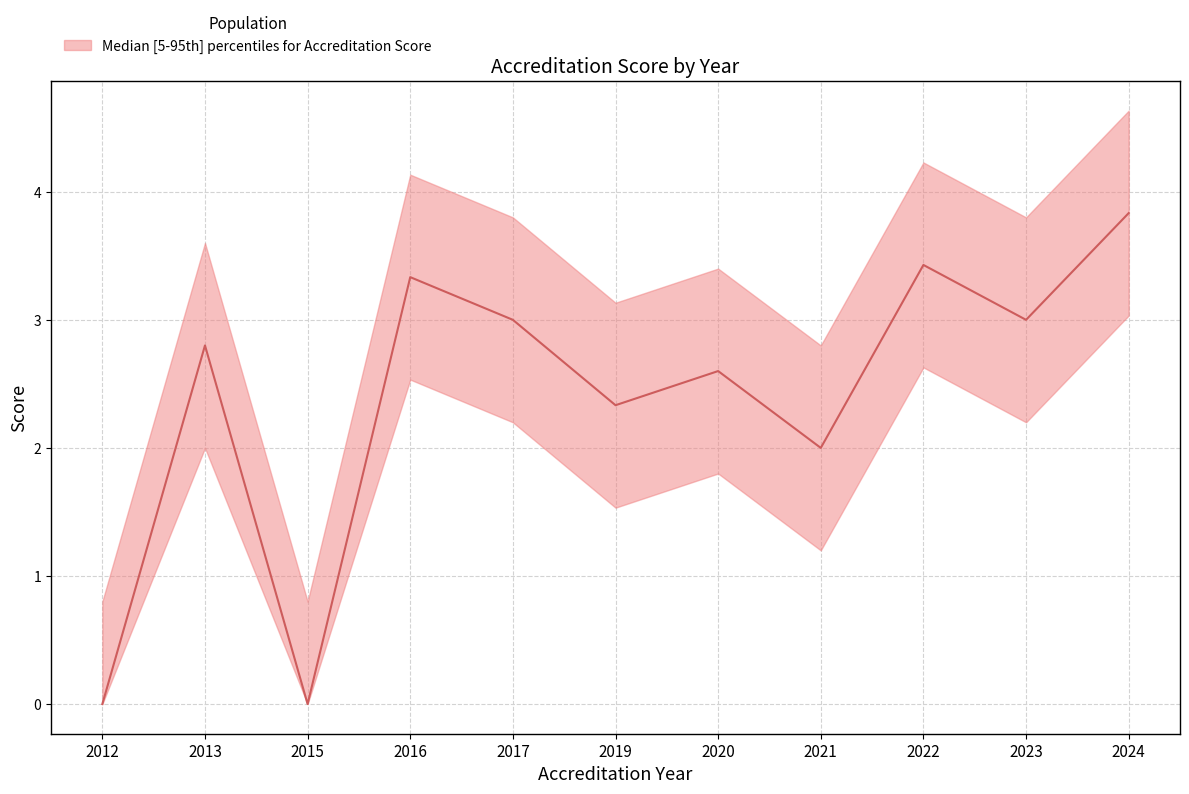

True or false: upper and lower cross at least once.

False